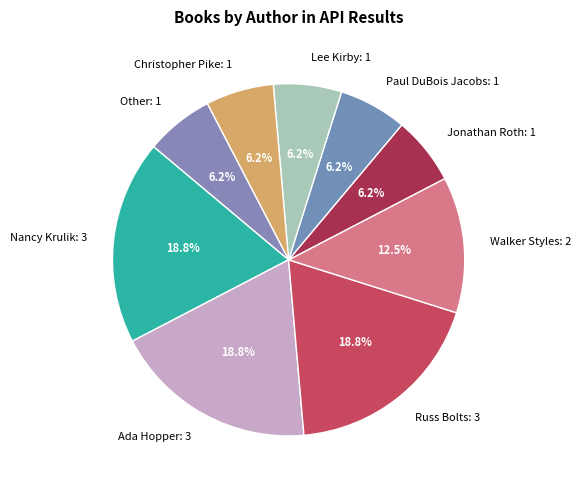

Does Paul DuBois Jacobs represent more than half of the total?

No